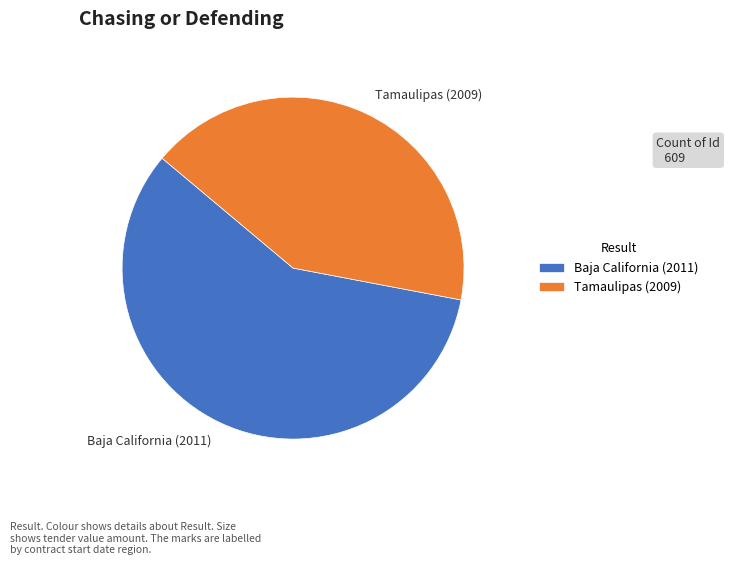

Is it true that Tamaulipas (2009) is 42% of the pie?

True